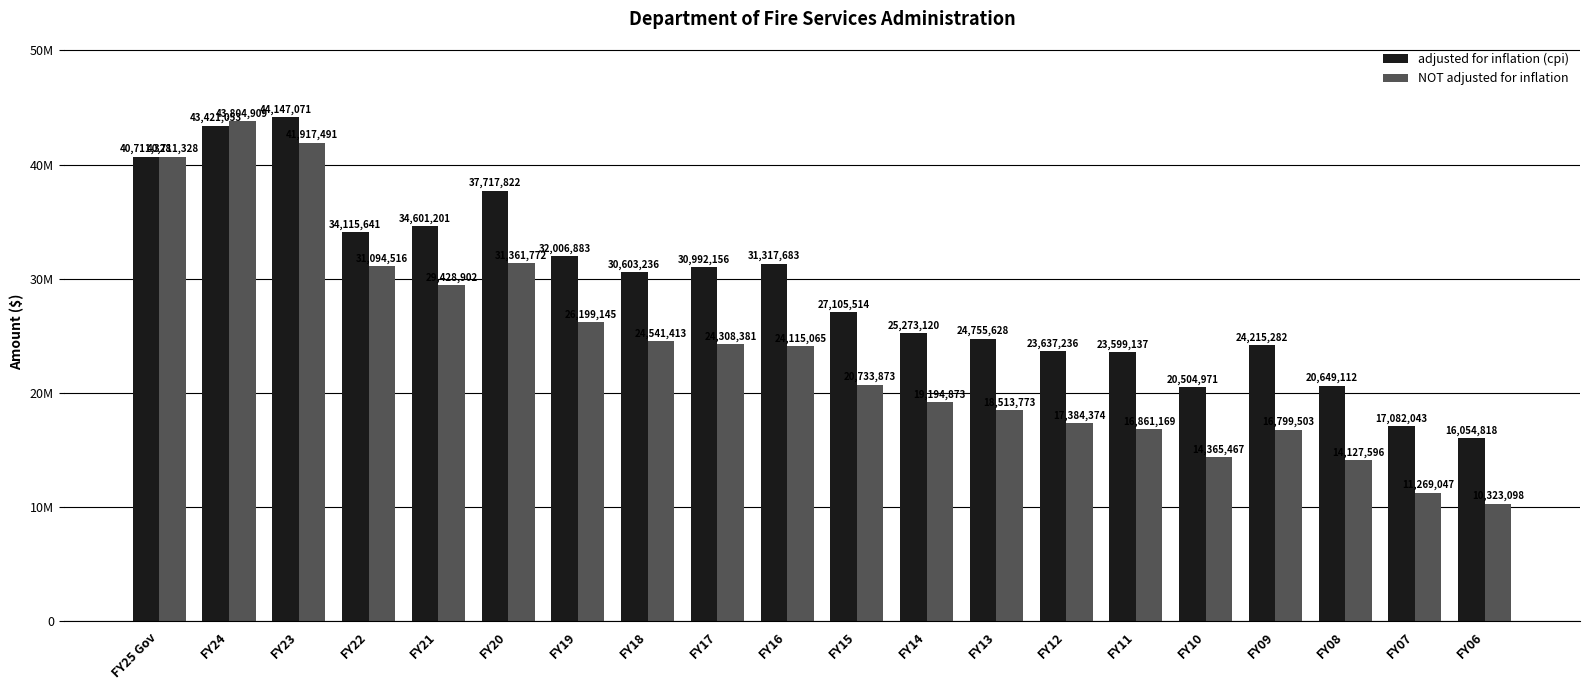

What is the value of the NOT adjusted for inflation bar at the 4th from the left?

31094516